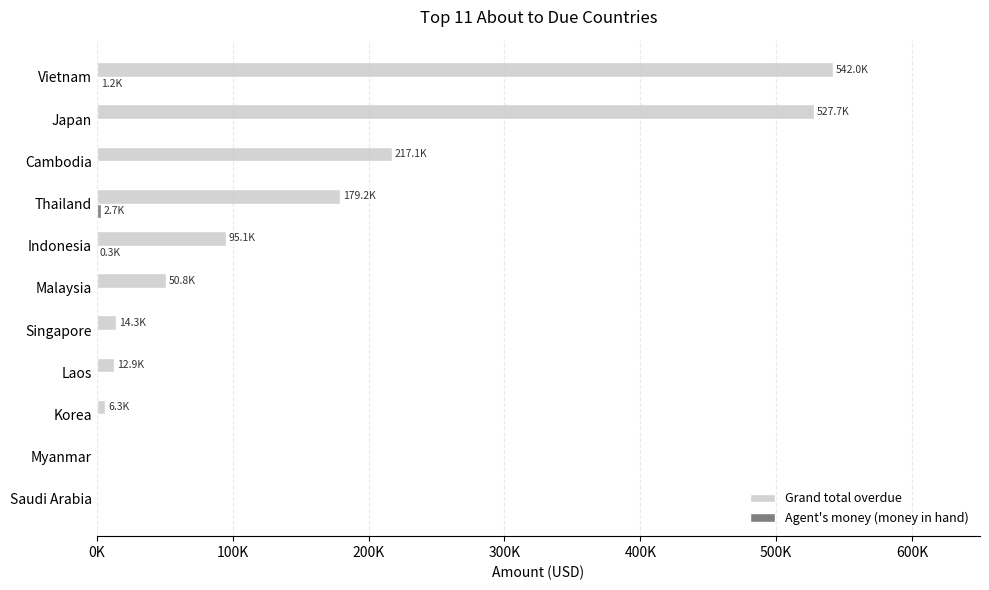

How many groups of bars are there?

11